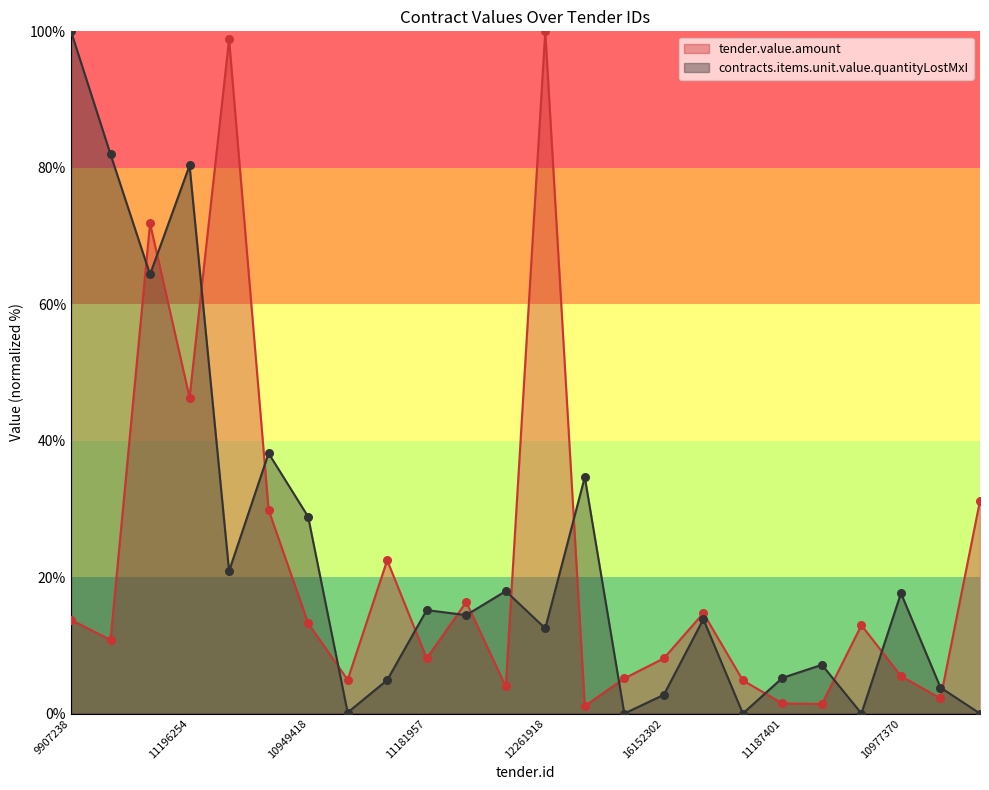

At how many categories does at least one series exceed 87?

3